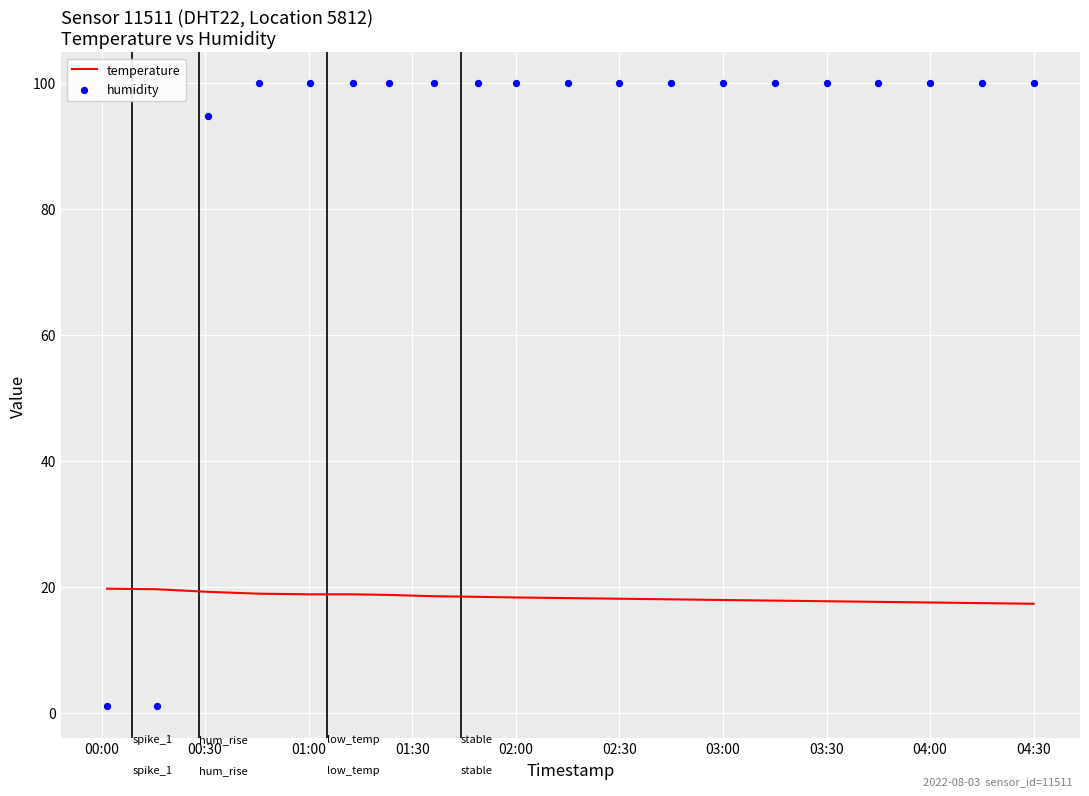

Which series reaches the maximum Y coordinate?

humidity